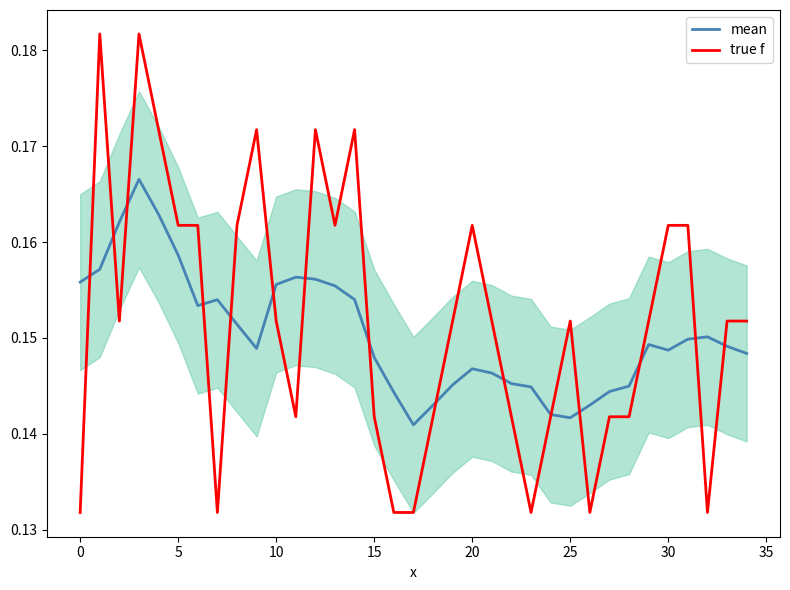

Reading left to right, extract all data points from this chart.

mean: 0.2	0.2	0.2	0.2	0.2	0.2	0.2	0.2	0.2	0.1	0.2	0.2	0.2	0.2	0.2	0.1	0.1	0.1	0.1	0.1	0.1	0.1	0.1	0.1	0.1	0.1	0.1	0.1	0.1	0.1	0.1	0.1	0.2	0.1	0.1
true f: 0.1	0.2	0.2	0.2	0.2	0.2	0.2	0.1	0.2	0.2	0.2	0.1	0.2	0.2	0.2	0.1	0.1	0.1	0.1	0.2	0.2	0.2	0.1	0.1	0.1	0.2	0.1	0.1	0.1	0.2	0.2	0.2	0.1	0.2	0.2